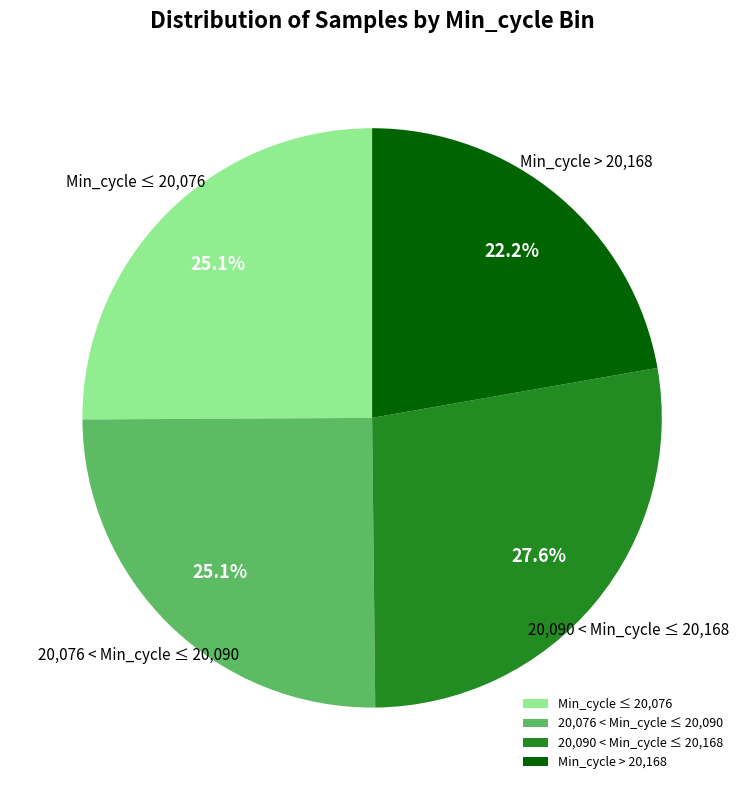

Which category has the smallest portion of the pie?

Min_cycle > 20,168